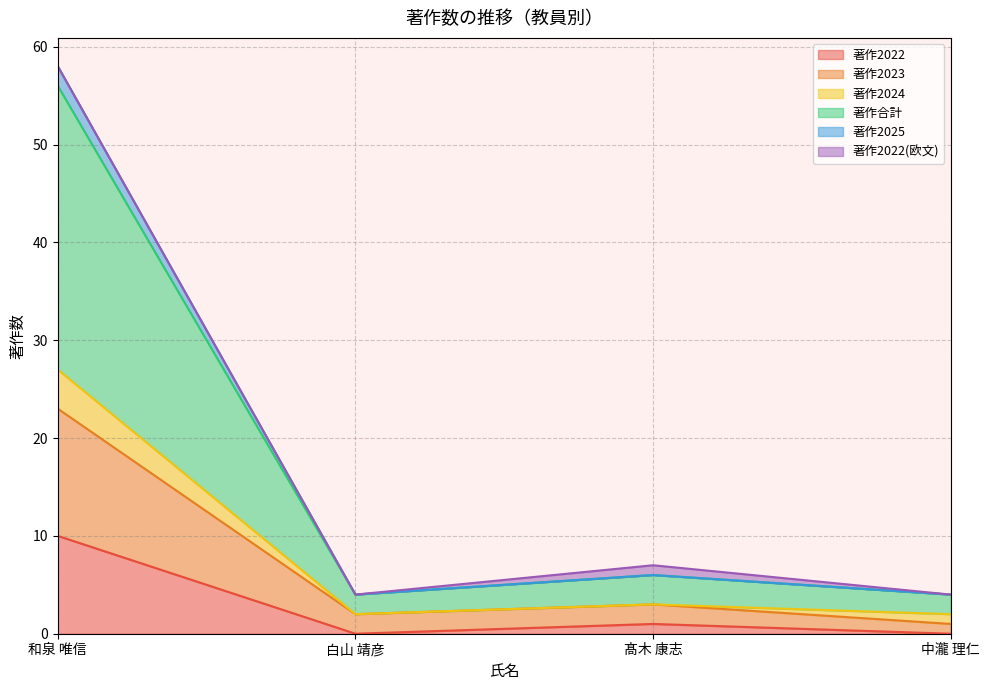

Between 和泉 唯信 and 髙木 康志, which series saw the biggest shift?

著作合計